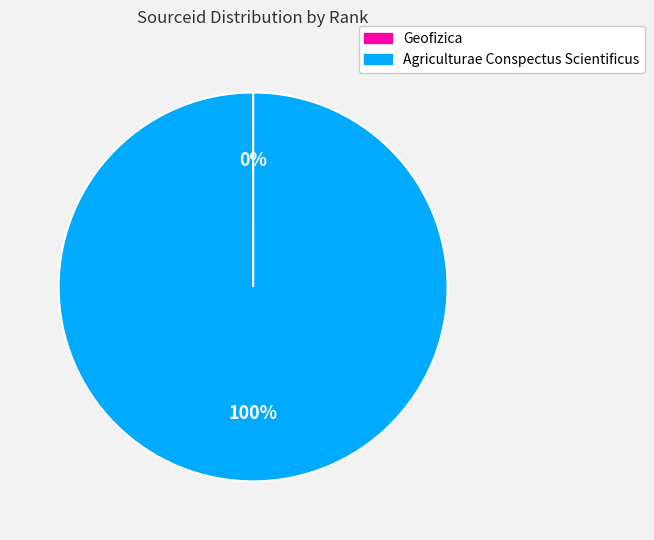

To the nearest percent, what is the average slice percentage?

50%